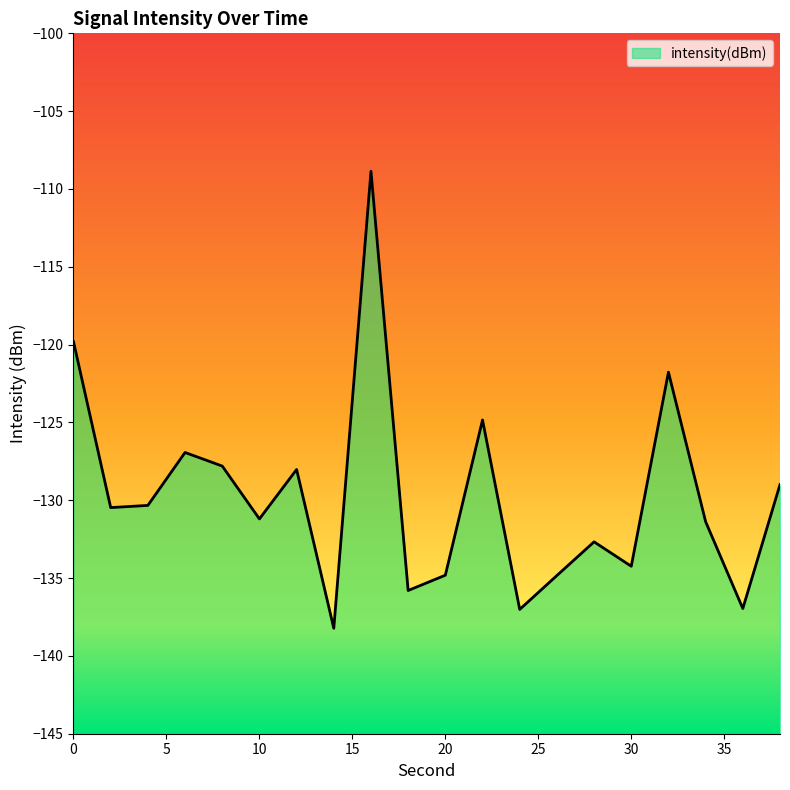

Reading left to right, extract all data points from this chart.

-119.8	-130.5	-130.3	-126.9	-127.8	-131.2	-128.0	-138.2	-108.9	-135.8	-134.8	-124.8	-137.0	-134.8	-132.7	-134.2	-121.8	-131.4	-137.0	-129.0